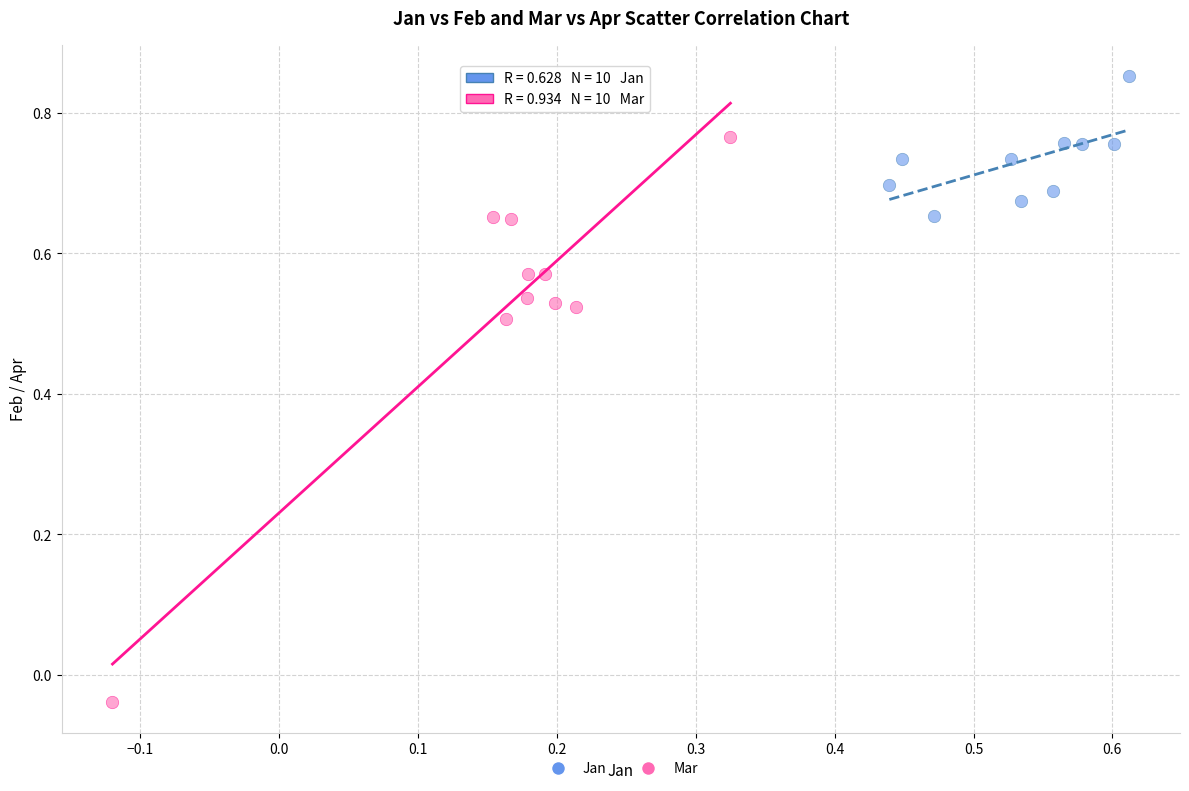

Which series contains the lowest Y value?

Mar